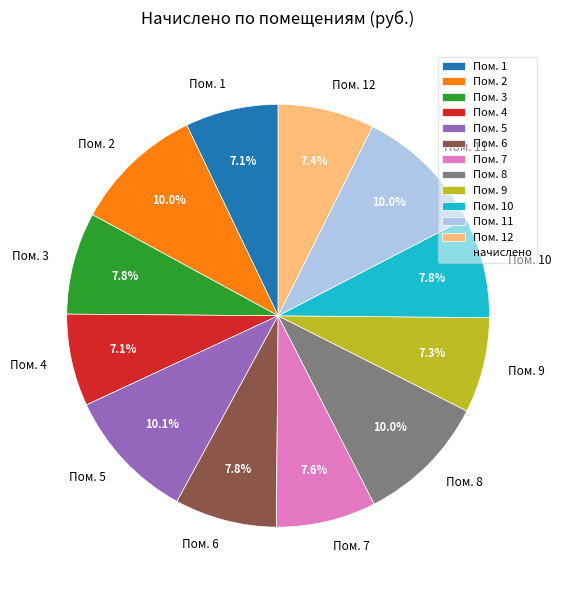

Does any single category account for the majority?

No